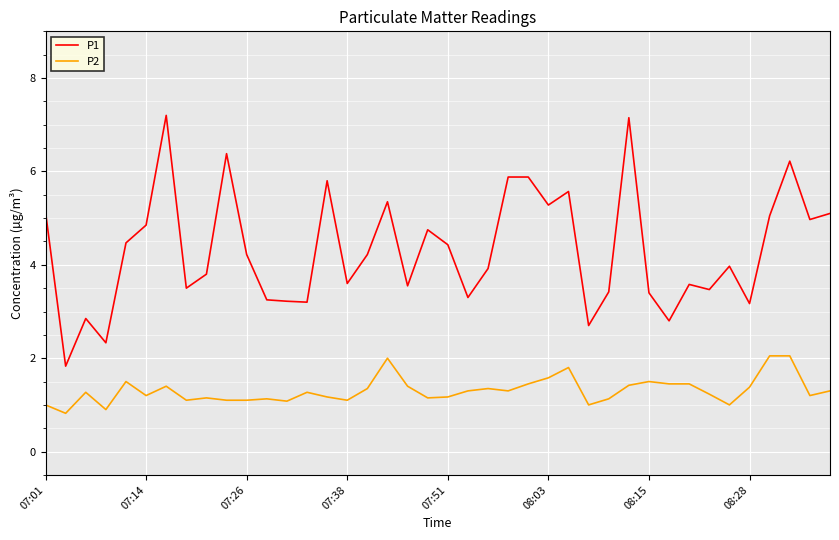

Does the chart display data point markers on the line(s)?

No